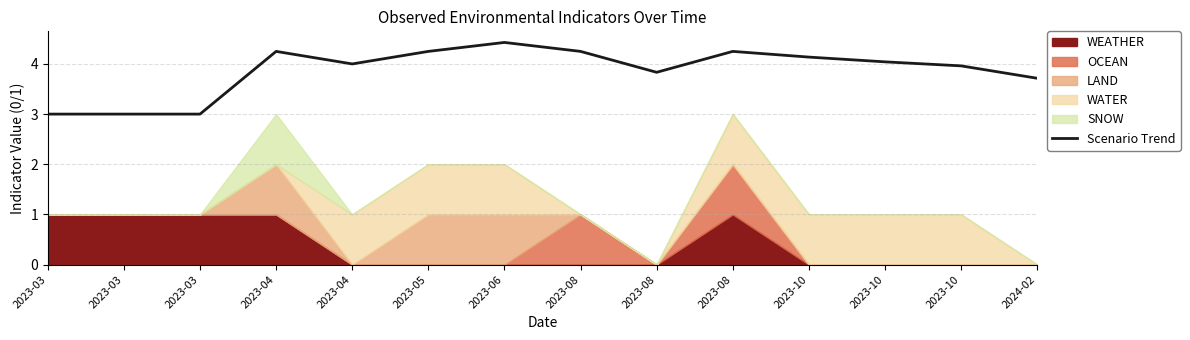

At which category does the chart reach its peak across all series?

2023-06